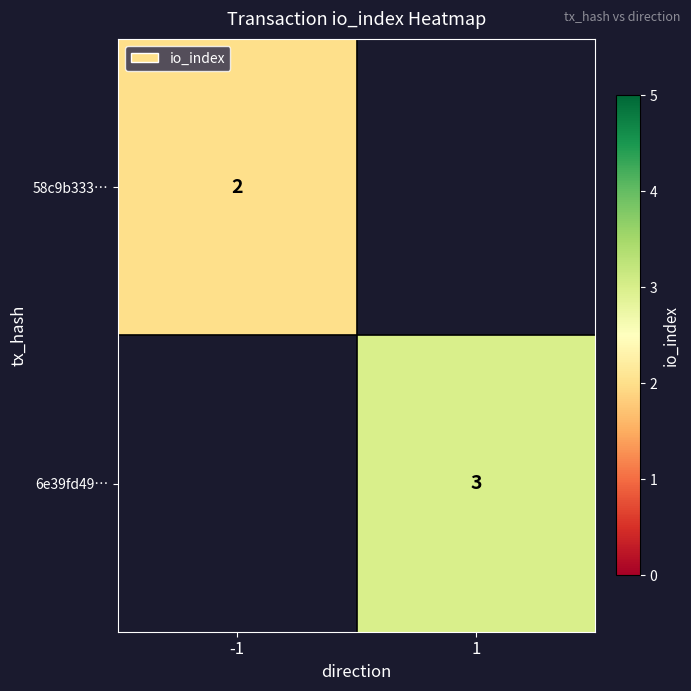

Is it true that 58c9b333… equals 0.7 at -1?

False